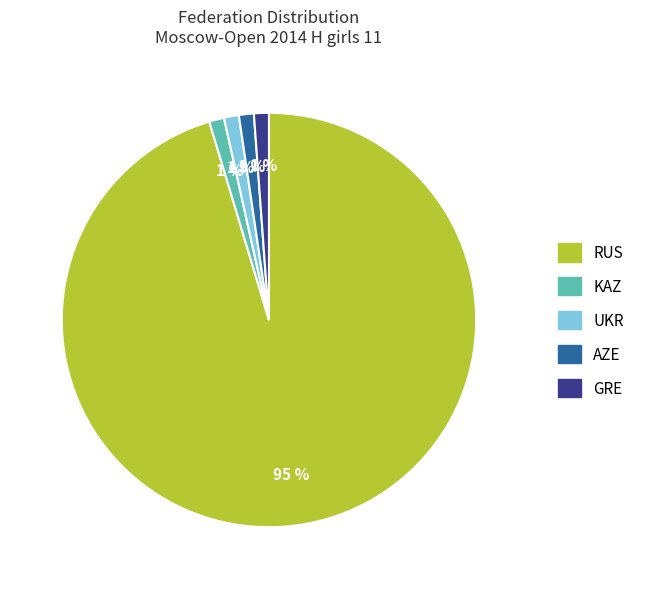

Do KAZ and UKR together represent more than half of the pie?

No